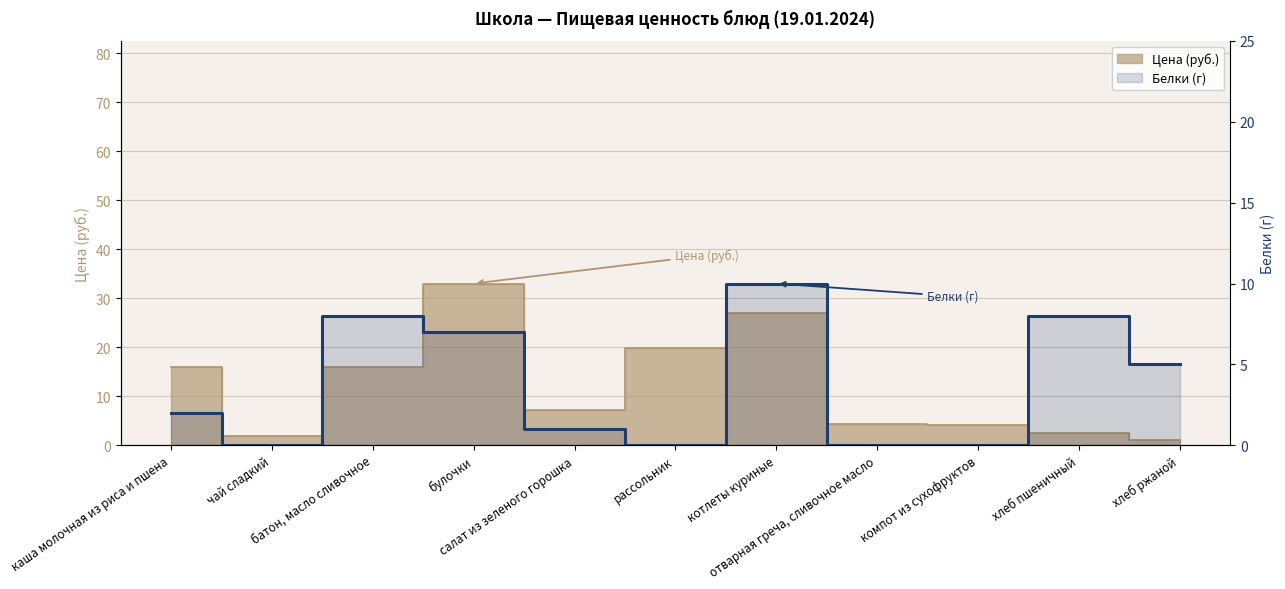

Where is the first local minimum?

чай сладкий